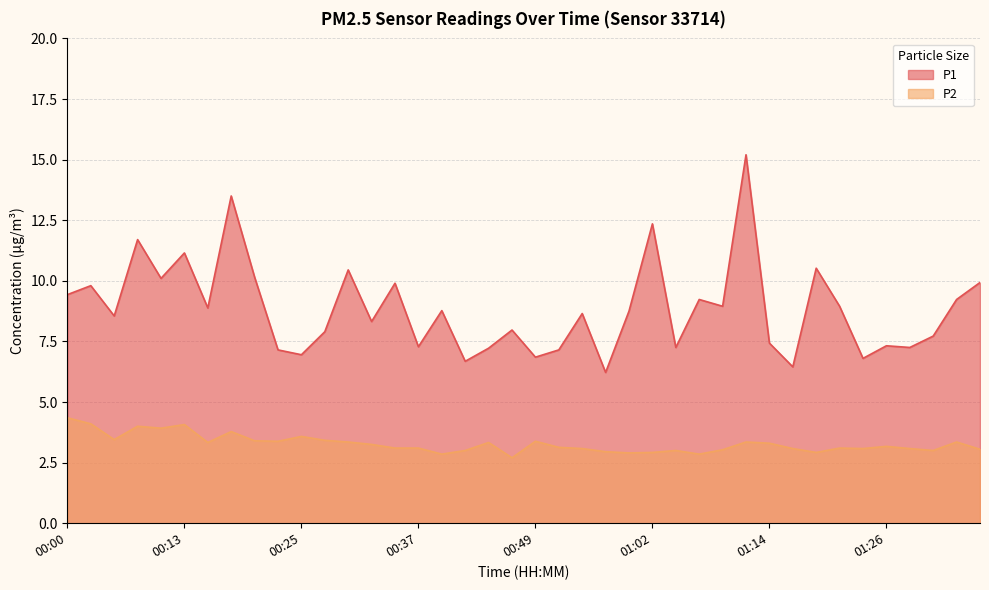

True or false: P1 has more than 1 interior local peaks.

True